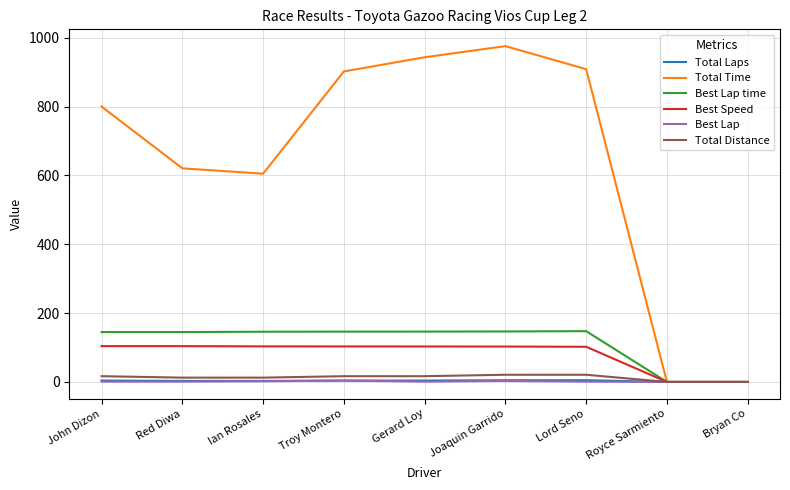

True or false: Total Time has a value of 472.3 at Joaquin Garrido.

False